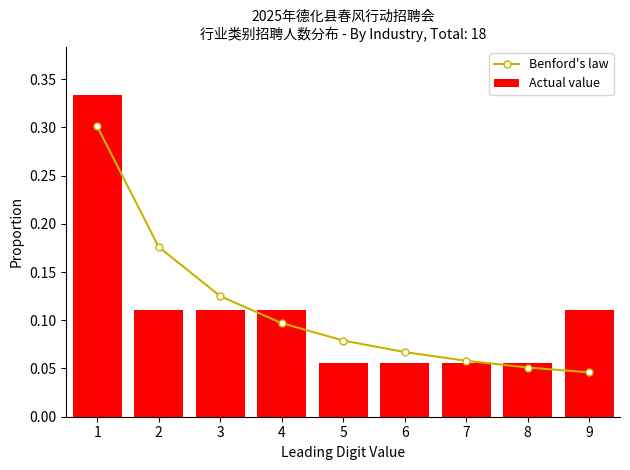

Which series has the largest total across all categories?

Benford's law